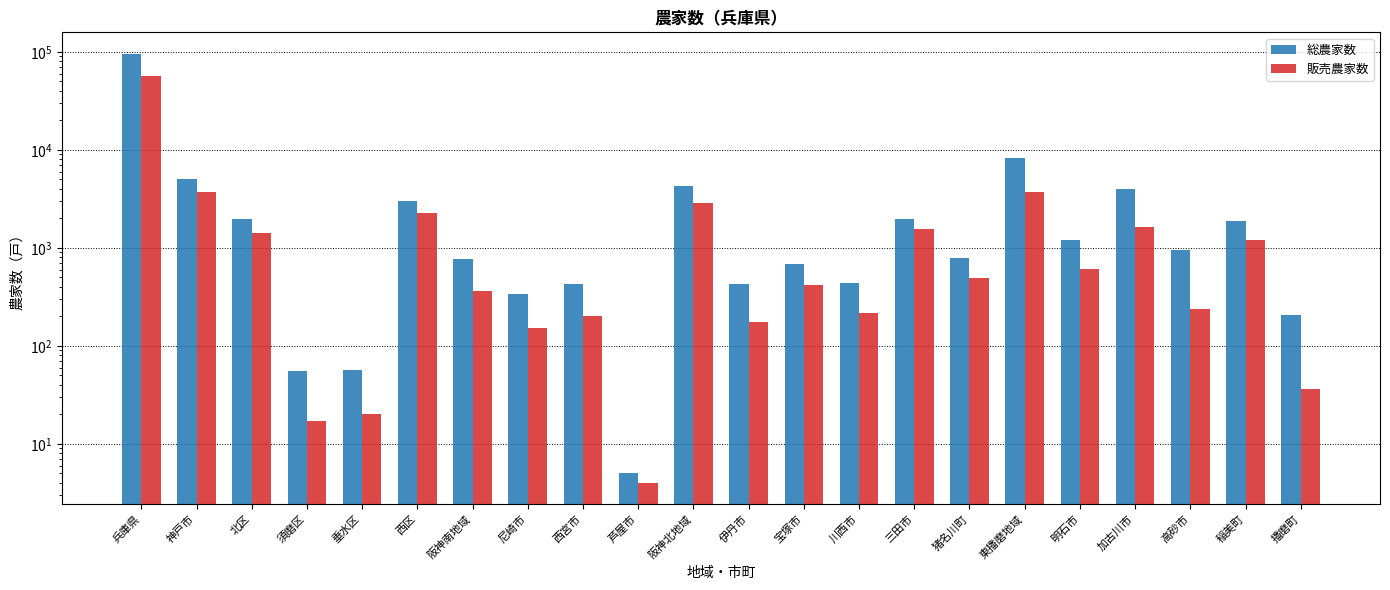

Rank the series by their maximum value, from highest to lowest.

総農家数, 販売農家数